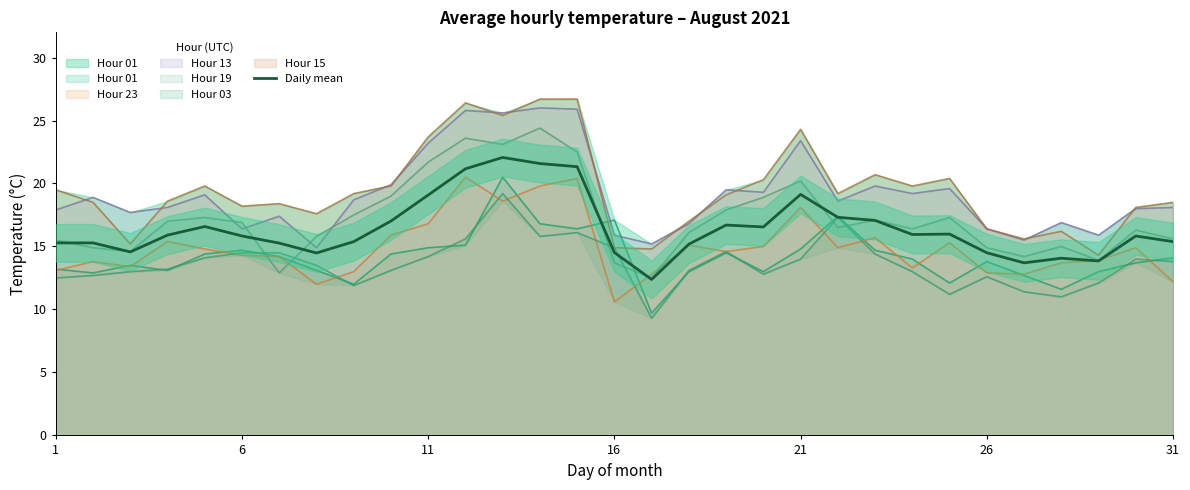

What is the difference between the second highest and second lowest values?

7.9